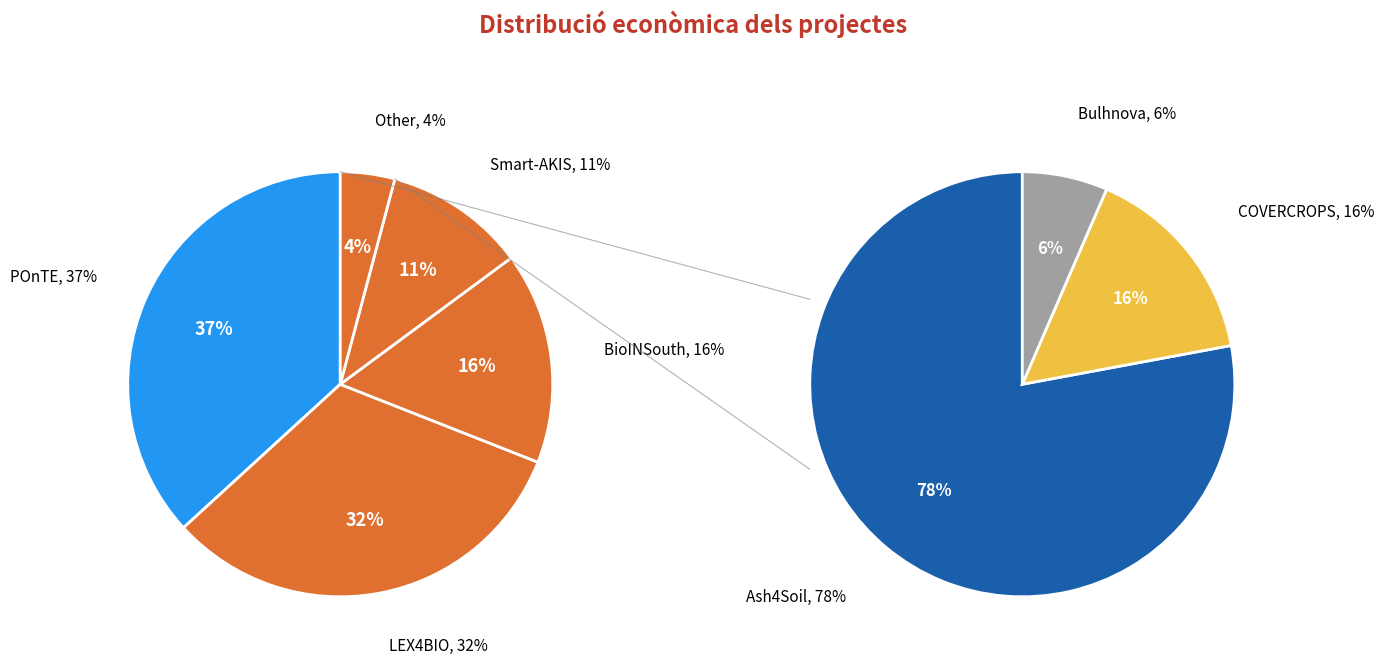

Is there a majority slice in this chart?

No